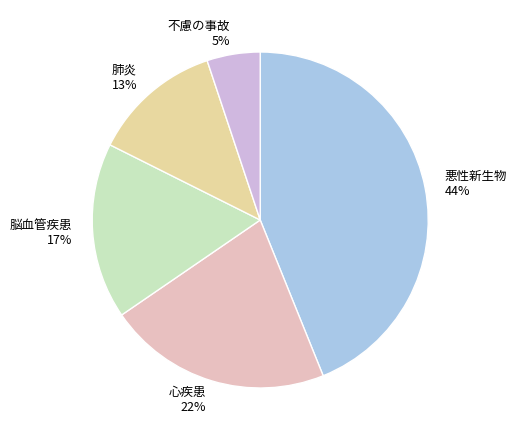

Rank the categories by value from highest to lowest.

悪性新生物, 心疾患, 脳血管疾患, 肺炎, 不慮の事故